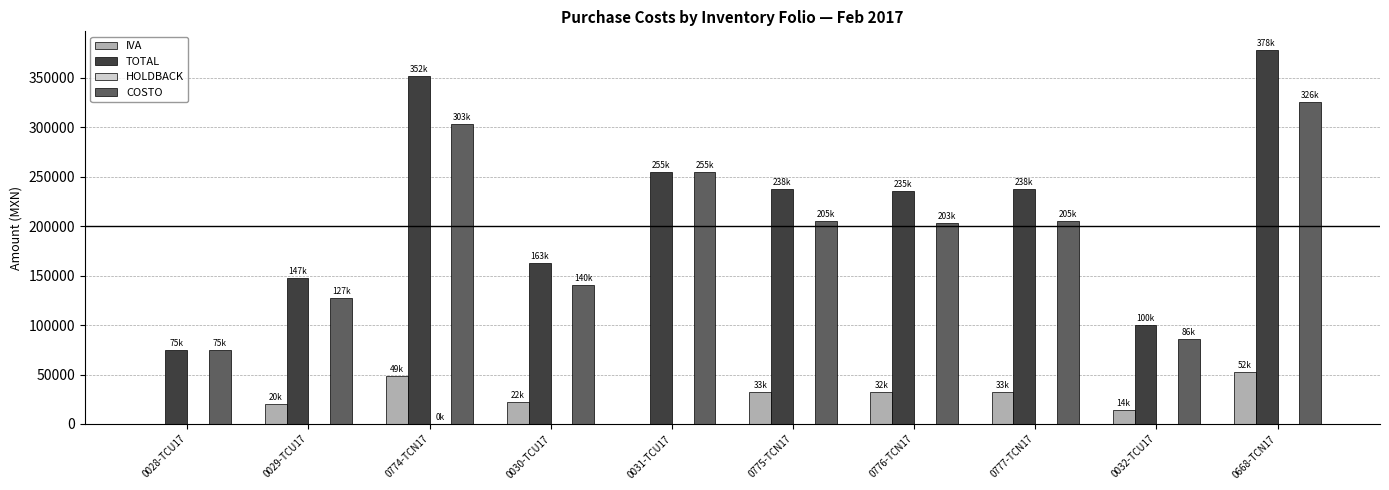

Which series has the largest total across all categories?

TOTAL